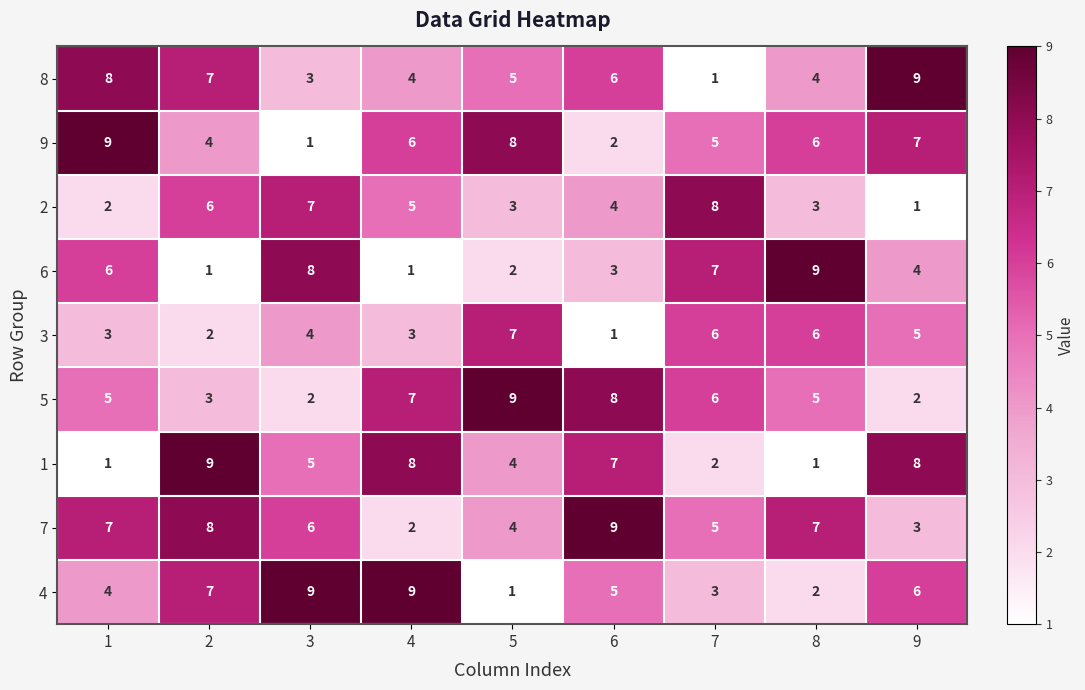

How many values in the 4 series are below 5?

4